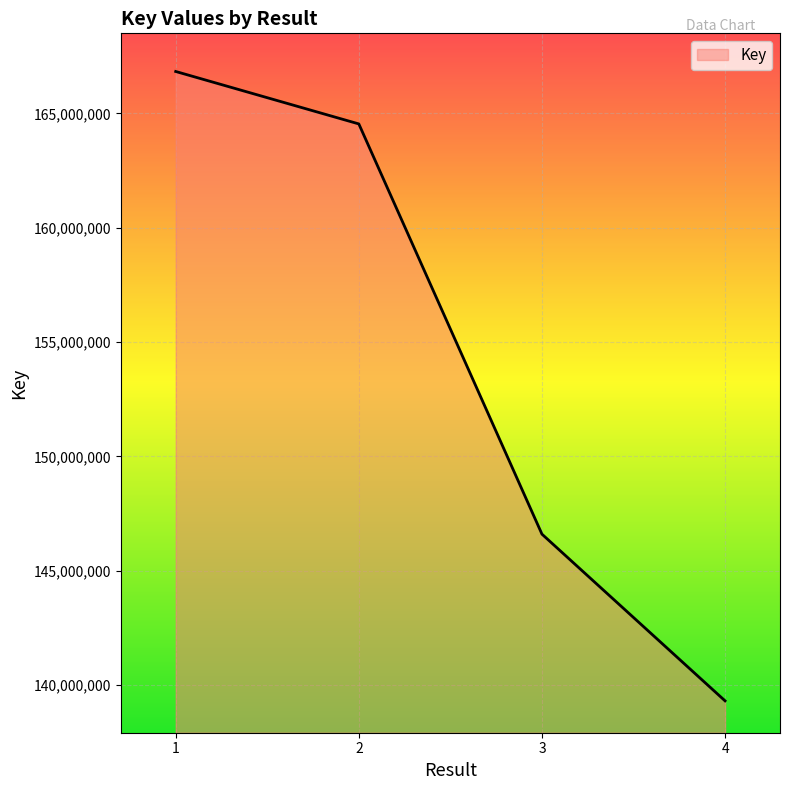

Count the number of data series in this chart.

1